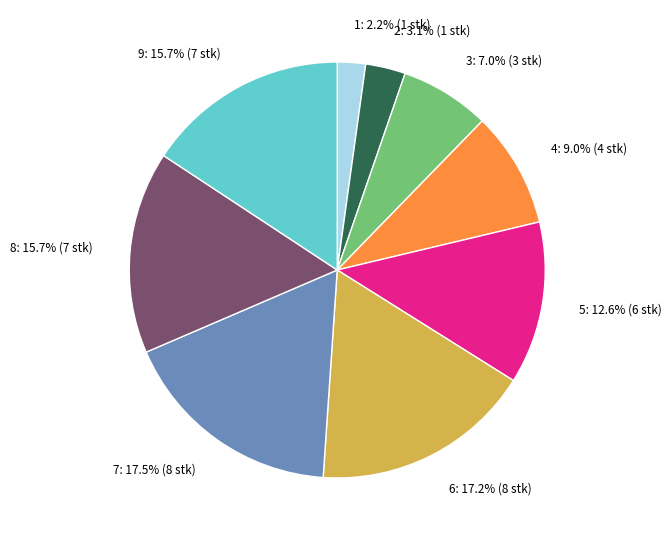

What is the smallest slice in the pie chart?

1: 2.2% (1 stk)